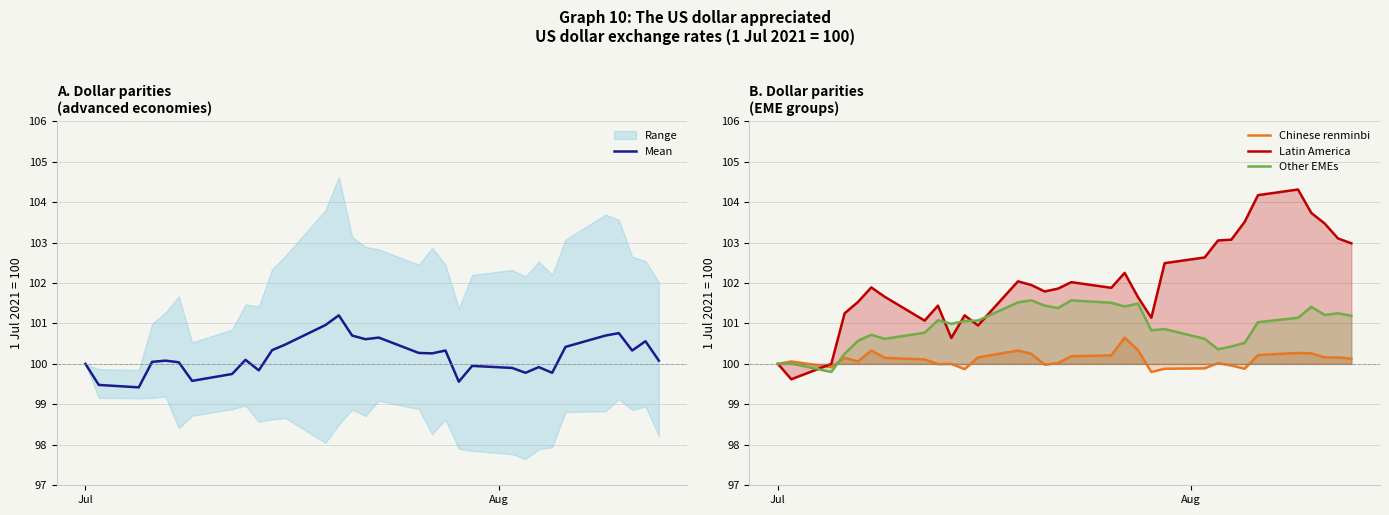

Which series has the largest range (max minus min)?

Latin America